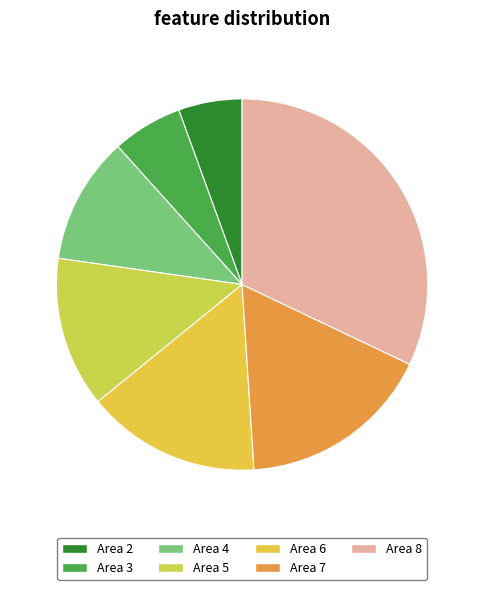

What is the largest slice in the pie chart?

Area 8